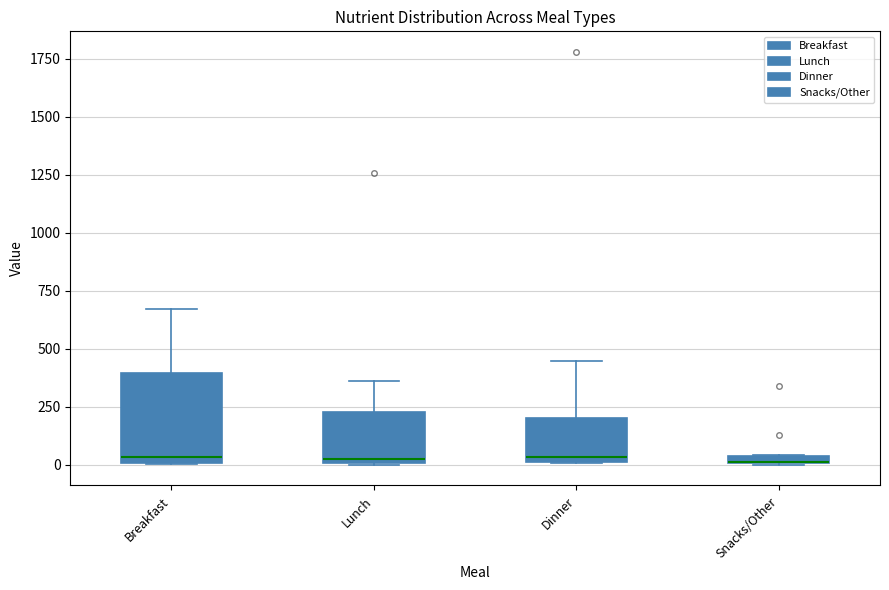

Where does the upper whisker of the box for Lunch end on the y-axis? The values are not printed on the chart, so give them approximately, as read against the axis.

350